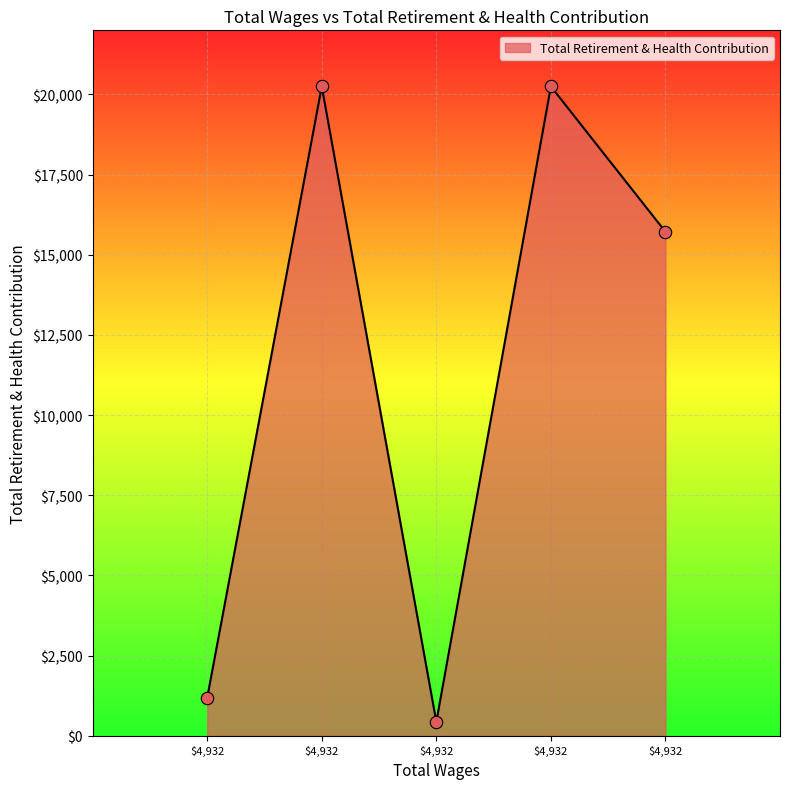

How many lines are shown in the chart?

1